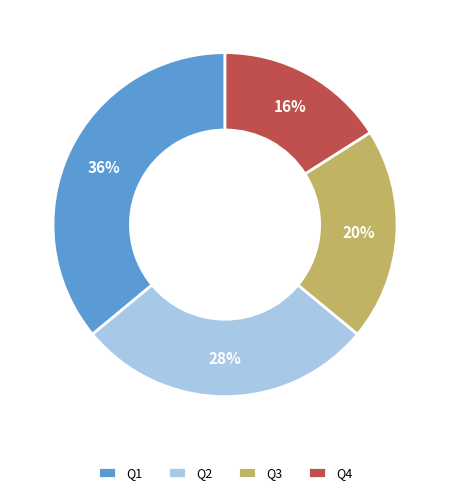

Rank the categories by value from highest to lowest.

Q1, Q2, Q3, Q4